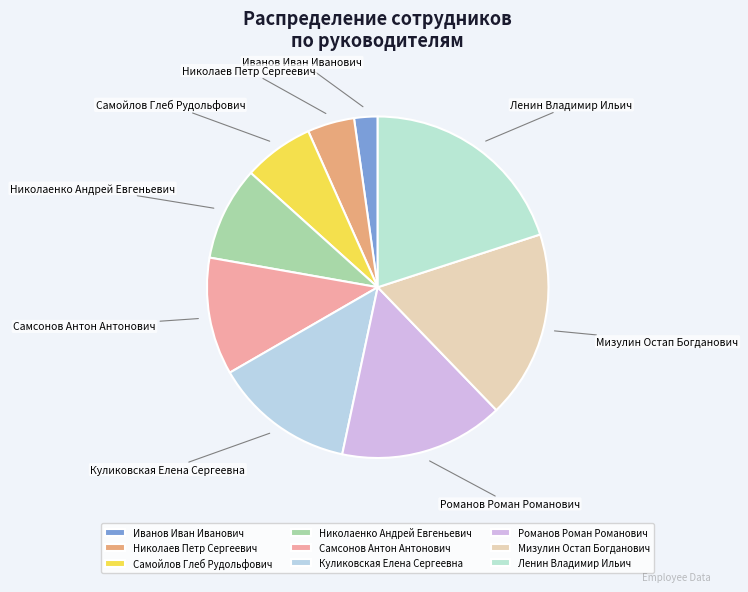

The Романов Роман Романович slice represents 16% of the pie. True or false?

True